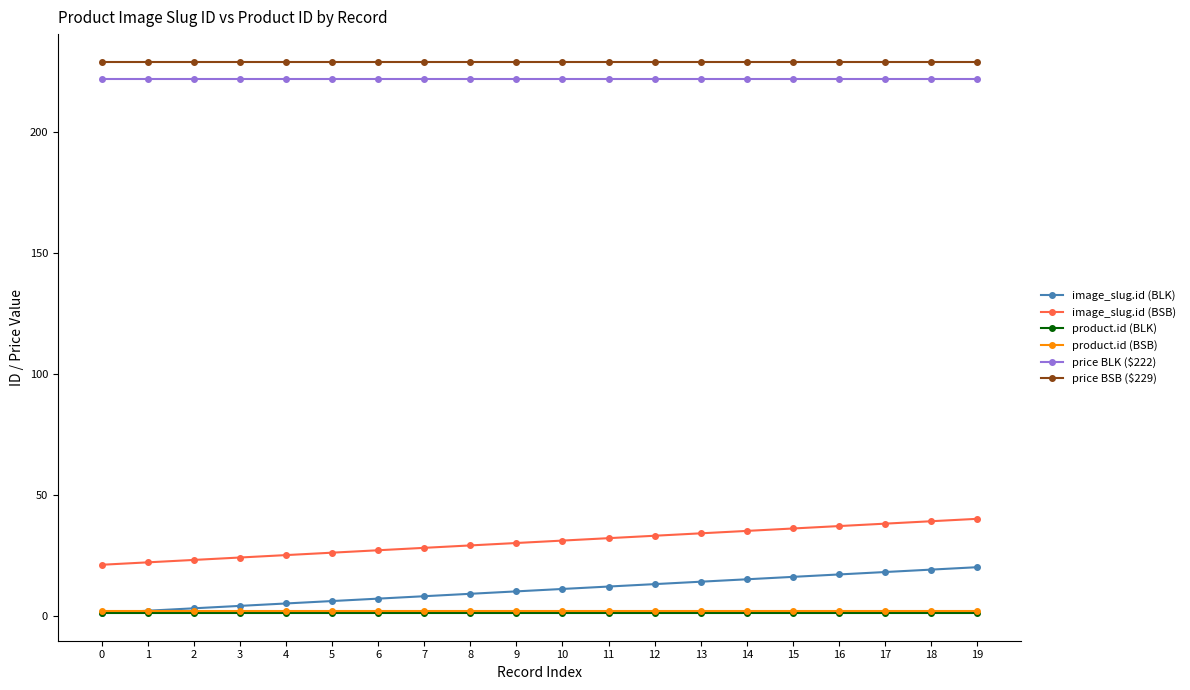

What value does the price BSB ($229) series have at 14?

229